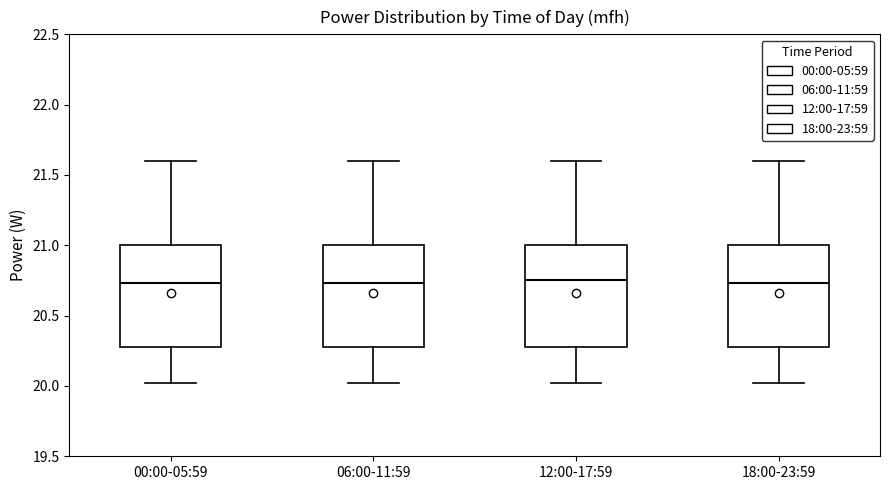

Reading left to right, transcribe this box plot: for each box, give where its median line is, the range the box spans, and where its two whiskers end, as read against the y-axis. The values are not printed on the chart, so give them approximately, as read against the axis.

00:00-05:59: median 20.75, box 20.30 to 21.00, whiskers 20.00 to 21.60
06:00-11:59: median 20.75, box 20.30 to 21.00, whiskers 20.00 to 21.60
12:00-17:59: median 20.75, box 20.30 to 21.00, whiskers 20.00 to 21.60
18:00-23:59: median 20.75, box 20.30 to 21.00, whiskers 20.00 to 21.60